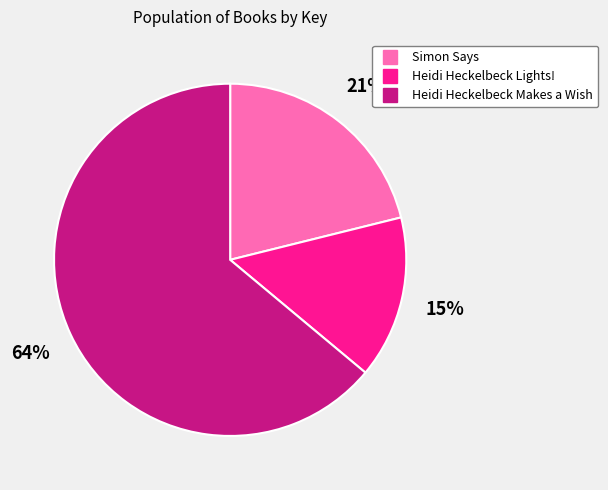

To the nearest percent, what is the difference between the Heidi Heckelbeck Makes a Wish and Simon Says slice percentages?

43%